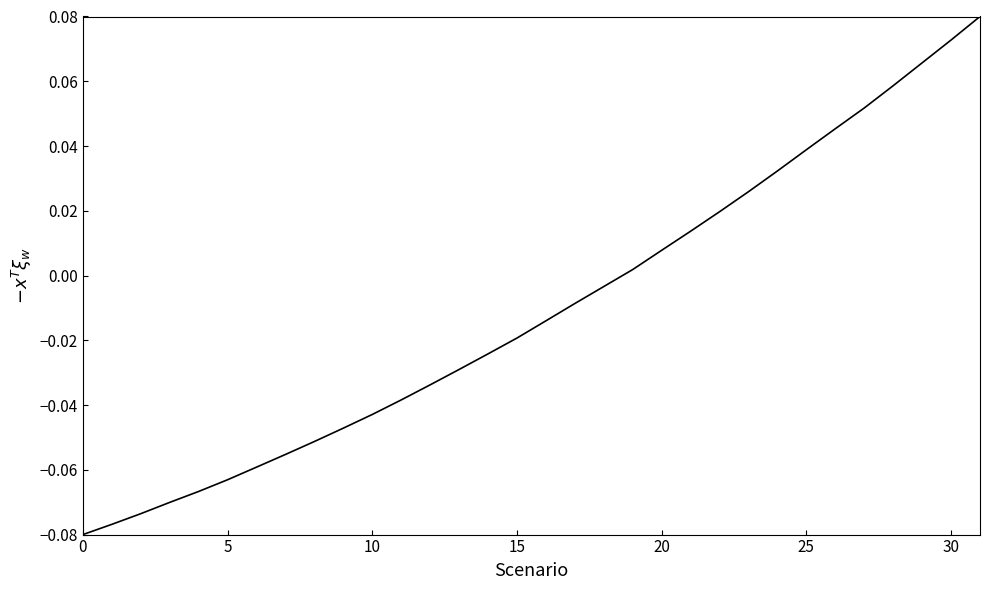

How many lines are shown in the chart?

1